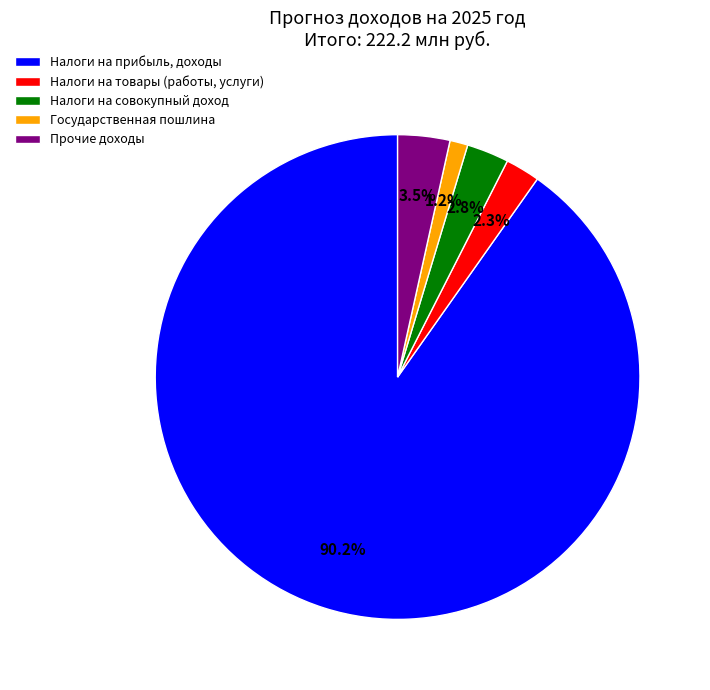

The Налоги на совокупный доход slice represents 16% of the pie. True or false?

False